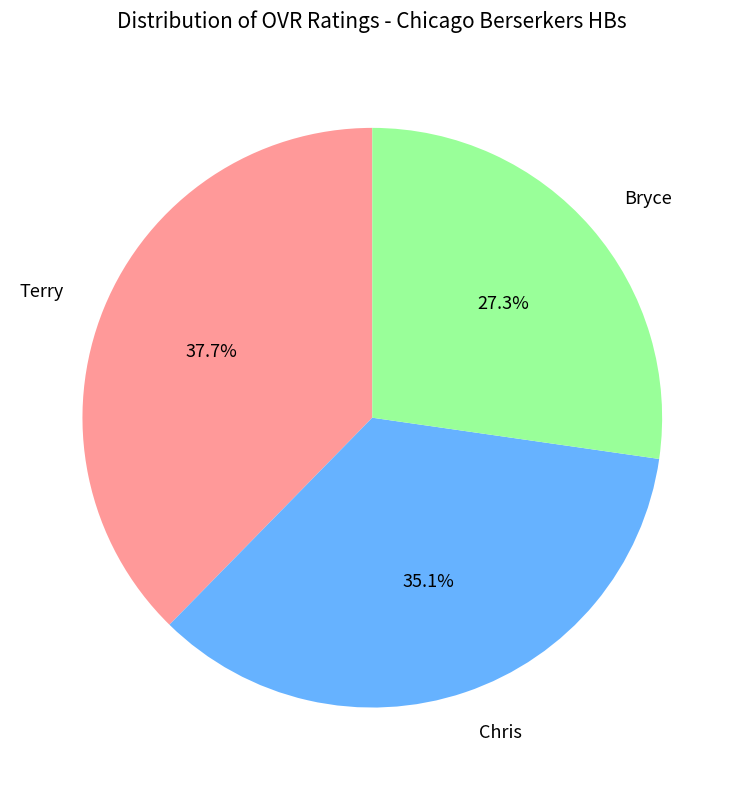

Is Chris the majority of the pie?

No